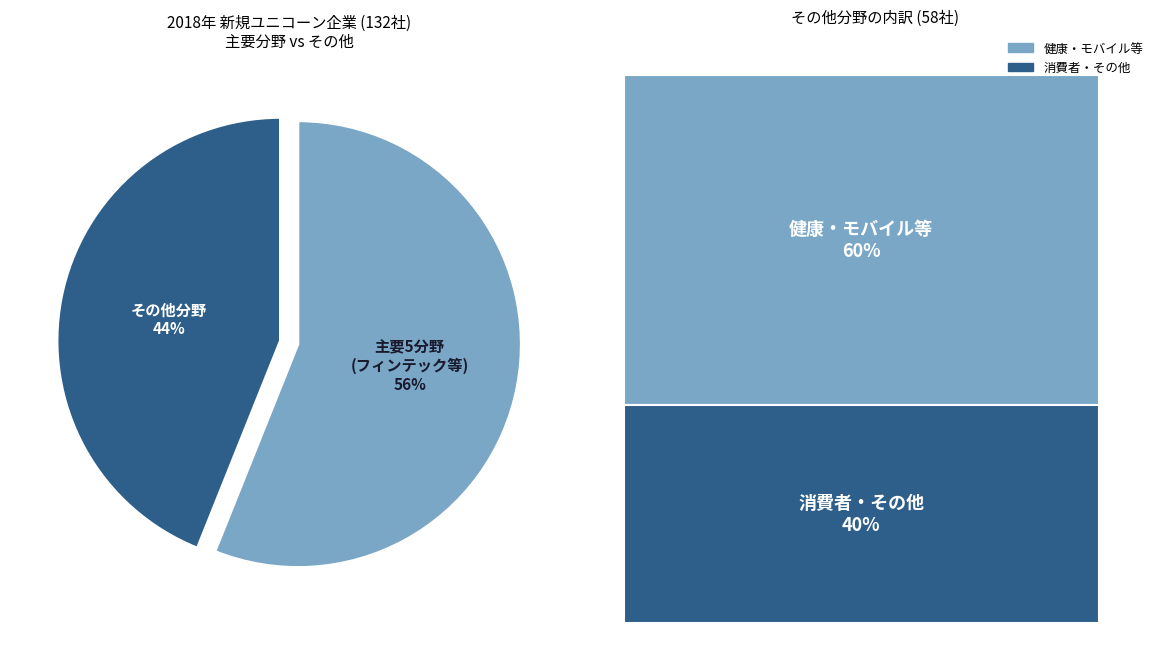

What percentage is the 主要5分野 (フィンテック等) slice, to the nearest percent?

56%